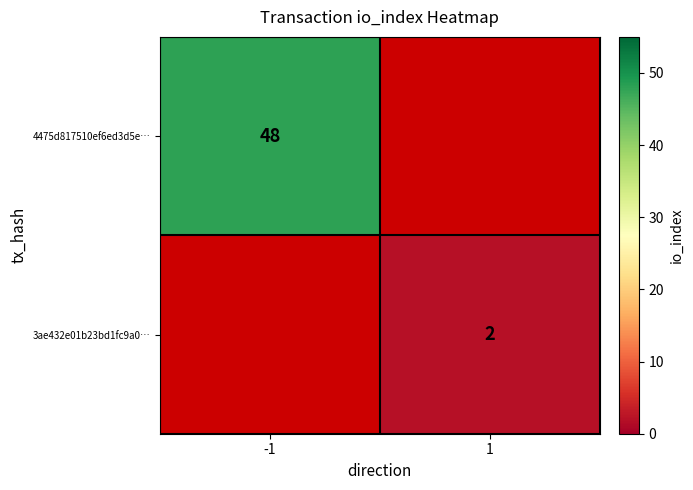

Is it true that 4475d817510ef6ed3d5e… equals 82 at -1?

False